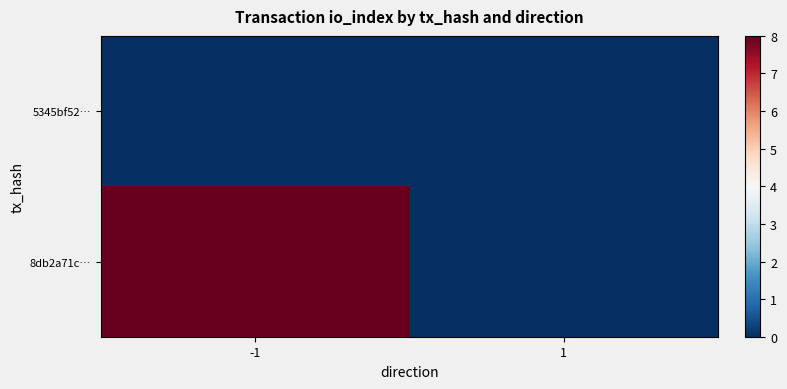

Rank the series by their maximum value, from lowest to highest.

5345bf52…, 8db2a71c…